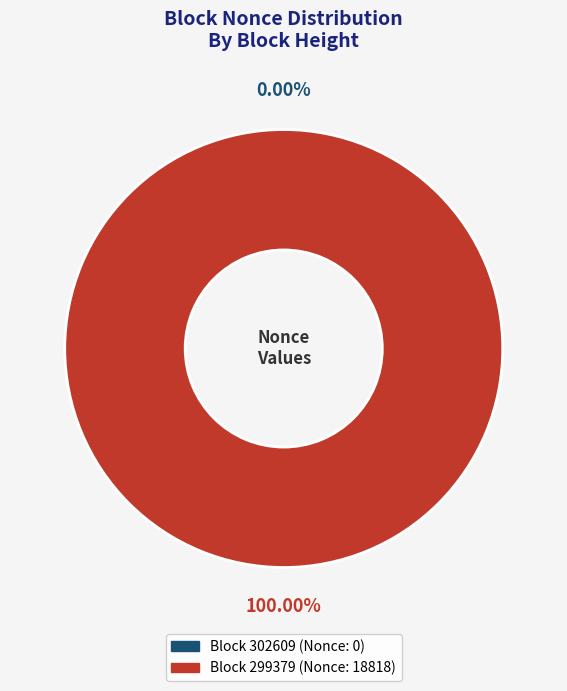

What percentage do 299379 and 302609 together represent?

100.0%